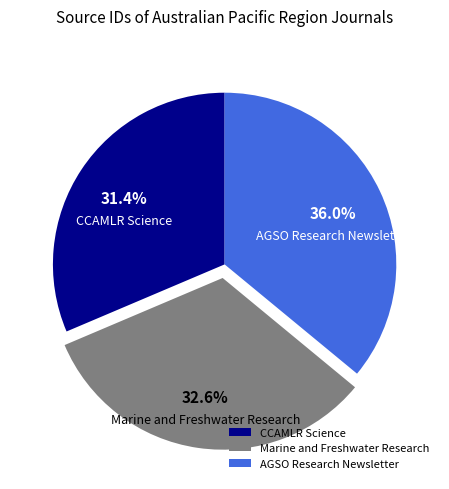

To the nearest percent, what percentage of the pie is CCAMLR Science?

31%